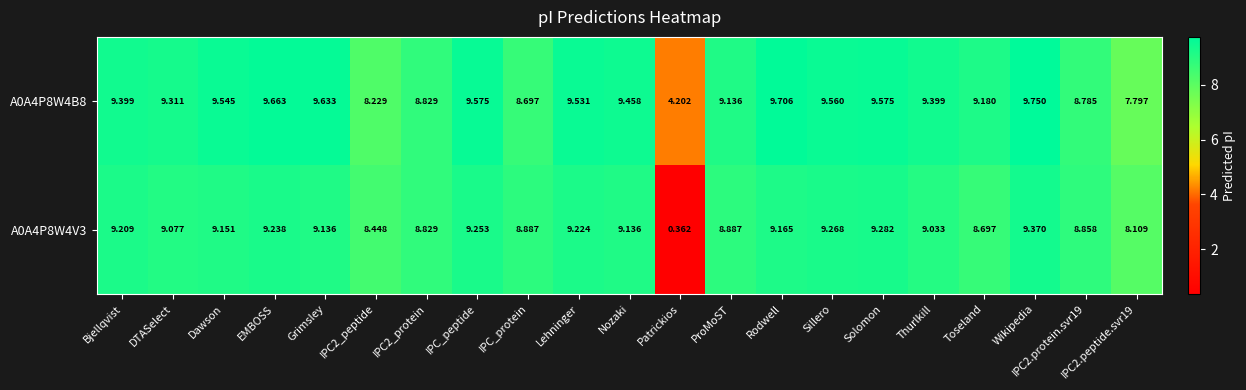

At which label does A0A4P8W4V3 reach its peak?

Wikipedia